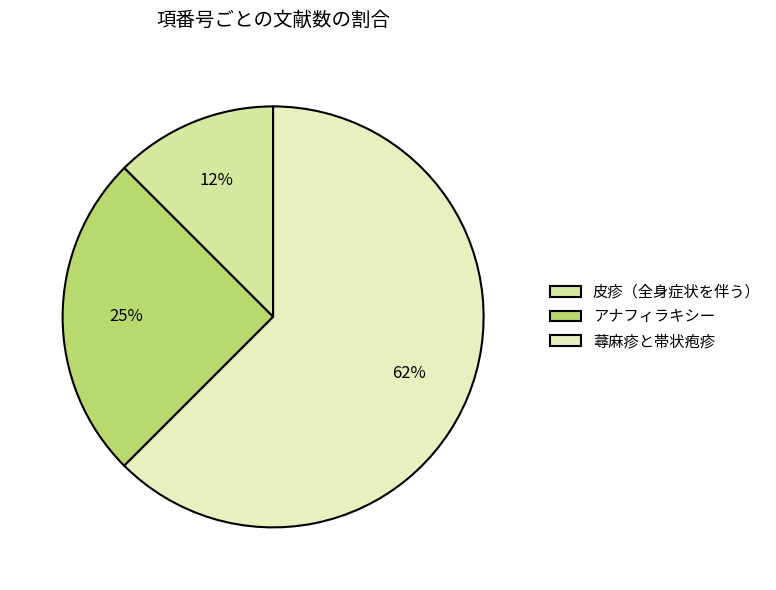

To the nearest percent, what is the combined percentage of 蕁麻疹と帯状疱疹 and アナフィラキシー?

88%